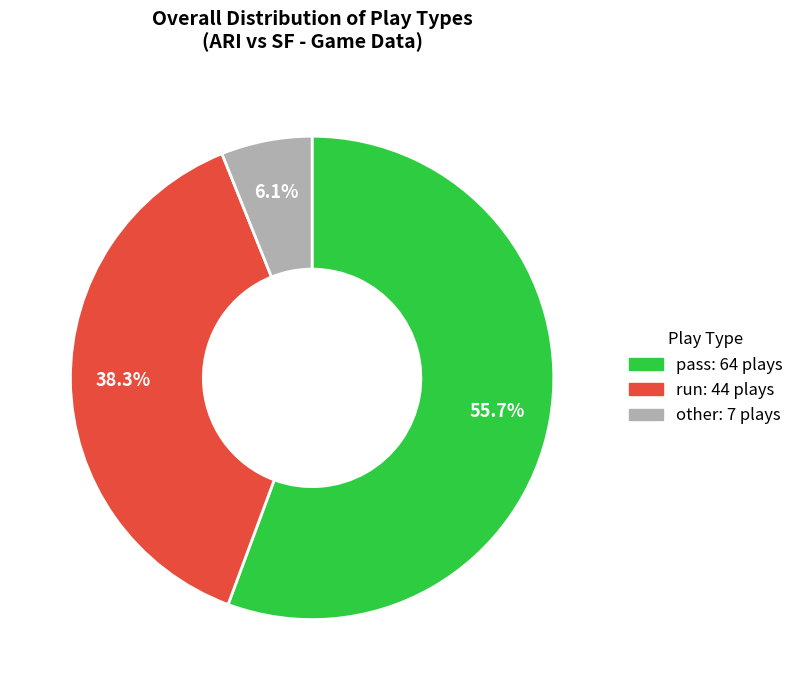

Rank the categories by value from highest to lowest.

pass, run, other